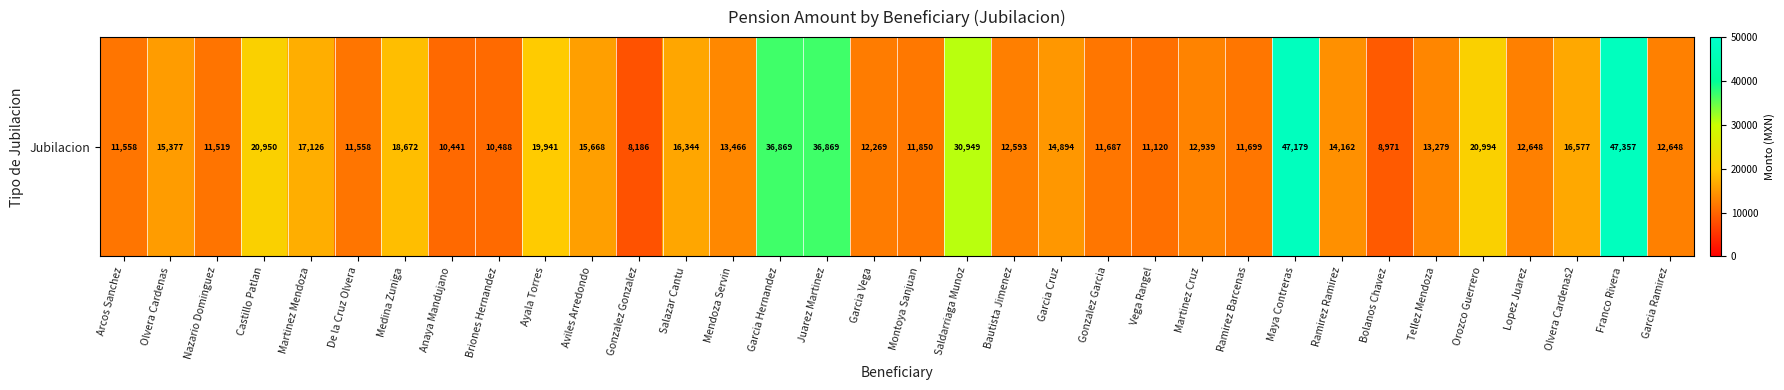

The value at Gonzalez Garcia is 11687.2. True or false?

True